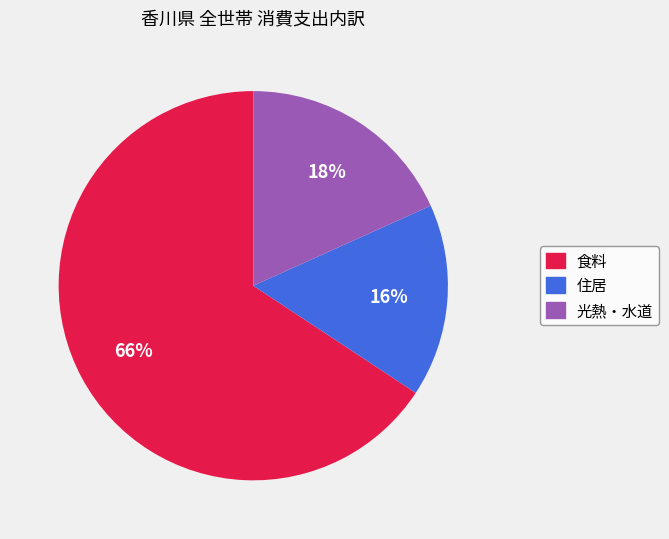

Is it true that 光熱・水道 is 18% of the pie?

True